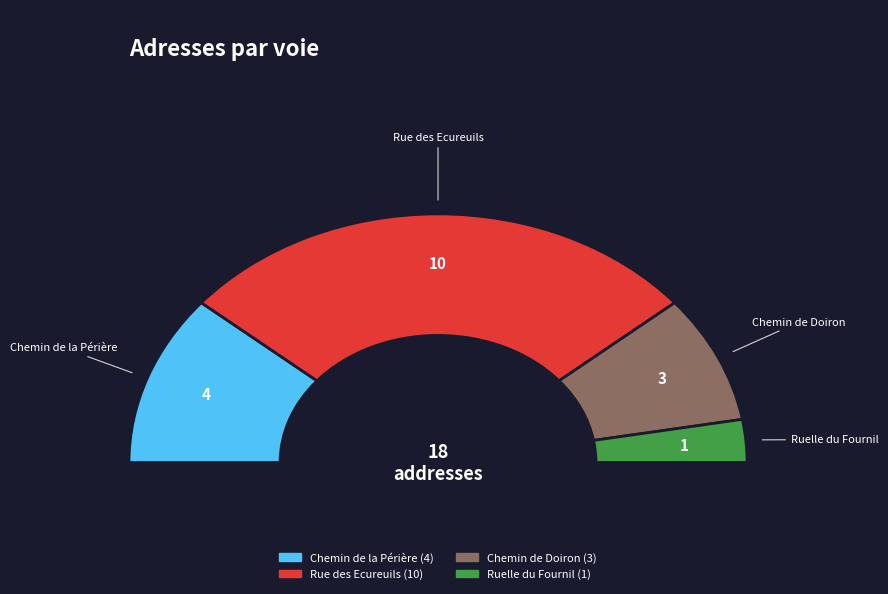

True or false: Rue des Ecureuils accounts for 56% of the total.

True